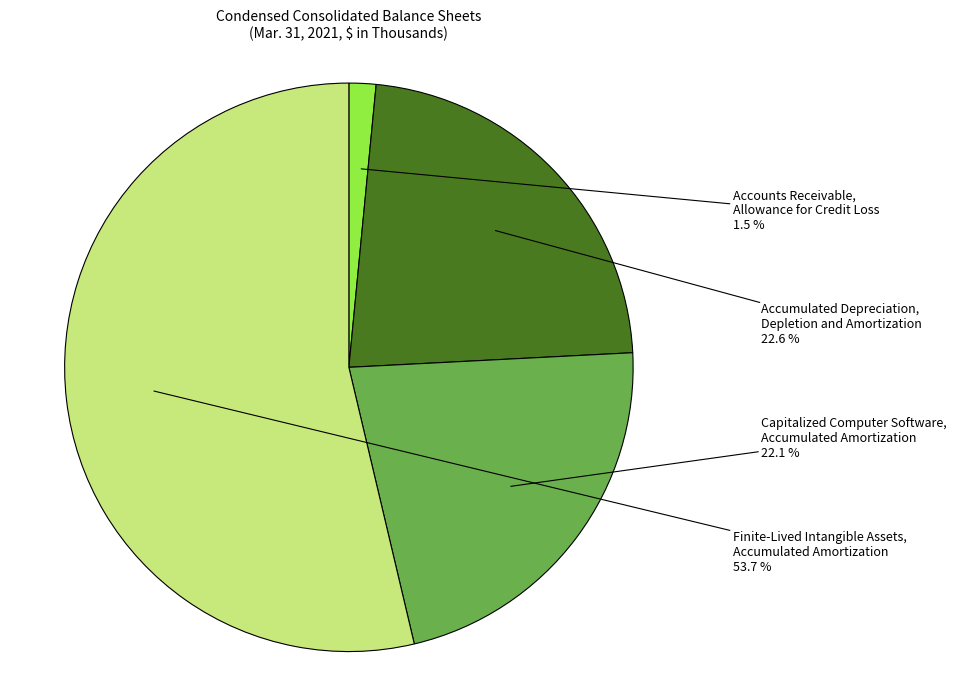

Is there any slice that represents more than half of the pie?

Yes